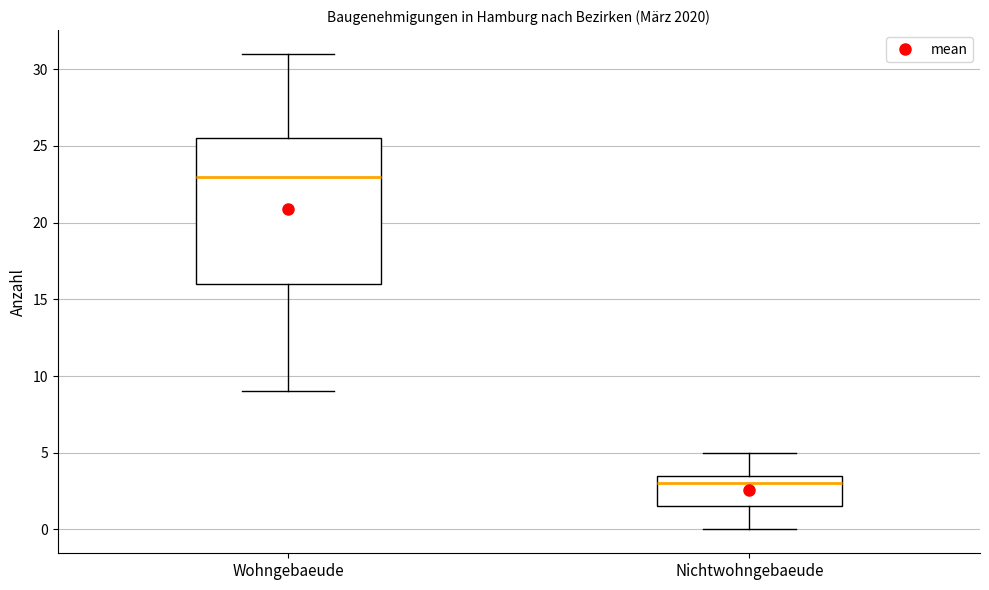

Reading left to right, transcribe this box plot: for each box, give where its median line is, the range the box spans, and where its two whiskers end, as read against the y-axis. The values are not printed on the chart, so give them approximately, as read against the axis.

Wohngebaeude: median 23.0, box 16.0 to 25.5, whiskers 9.0 to 31.0
Nichtwohngebaeude: median 3.0, box 1.5 to 3.5, whiskers 0.0 to 5.0